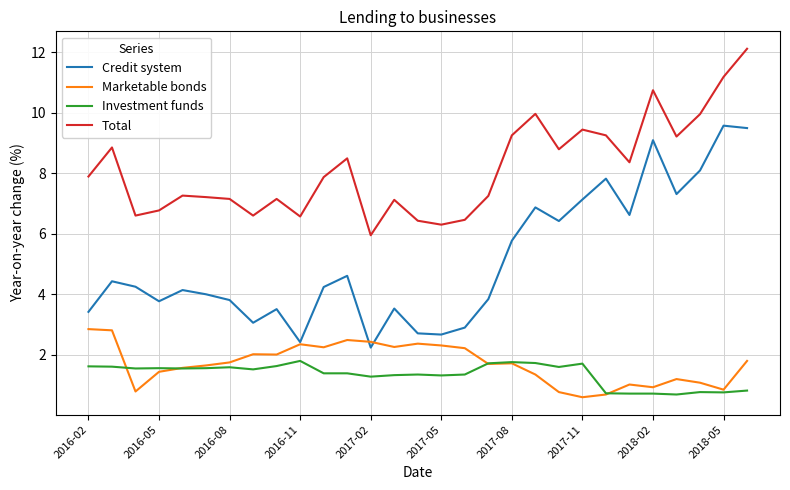

Which series has the largest total across all categories?

Total